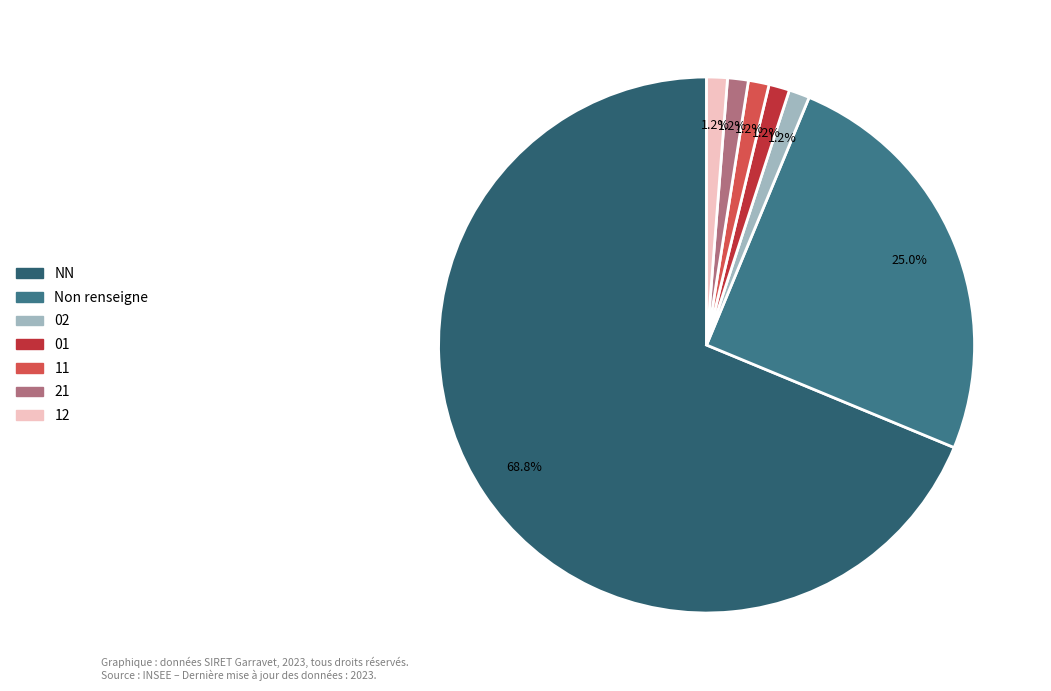

Count the number of slices in the pie.

7